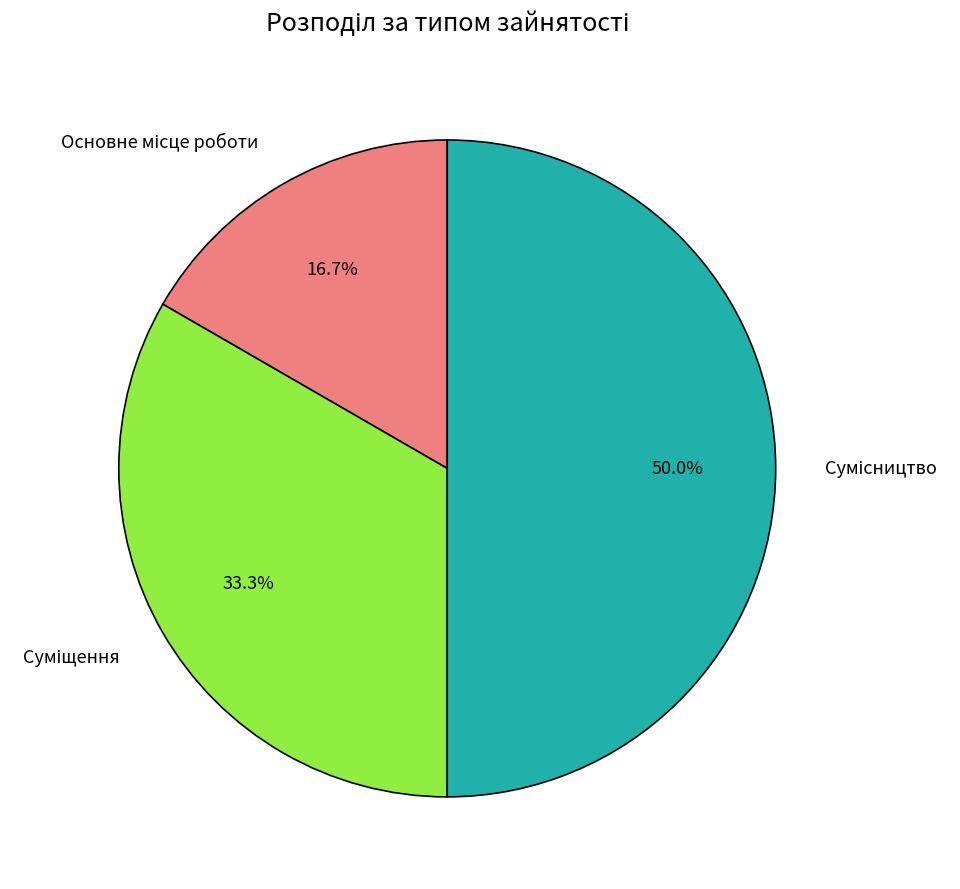

To the nearest percent, what is the difference between the largest and smallest slice percentages?

33%